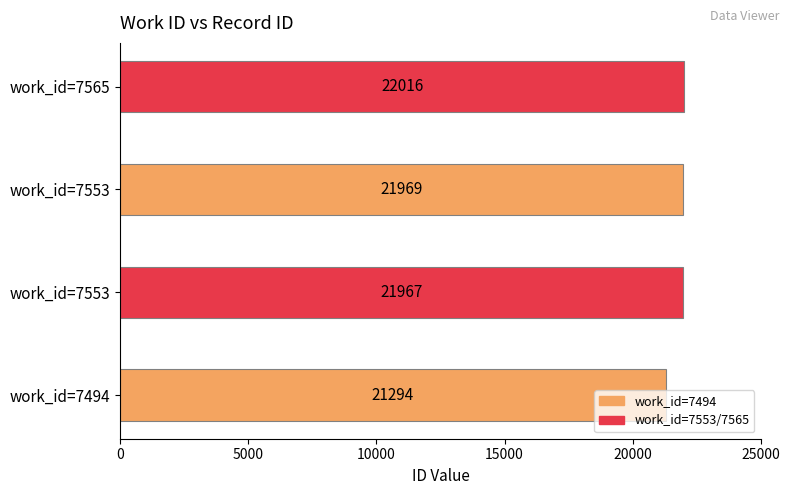

List the labels in order of value, smallest first.

7494, 7553, 7553, 7565